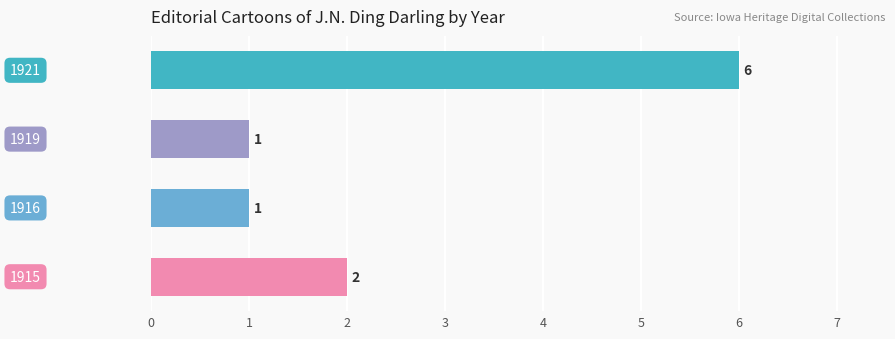

Does the chart contain any negative values?

No